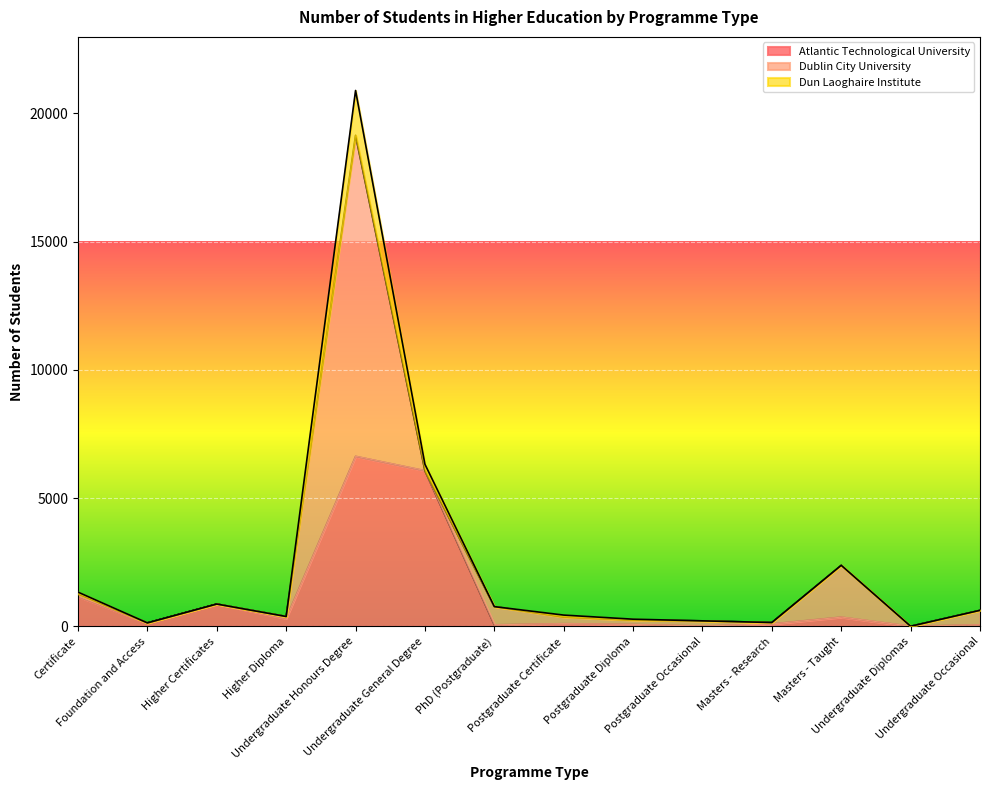

In Atlantic Technological University, how many points are higher than both neighbors (excluding endpoints)?

4